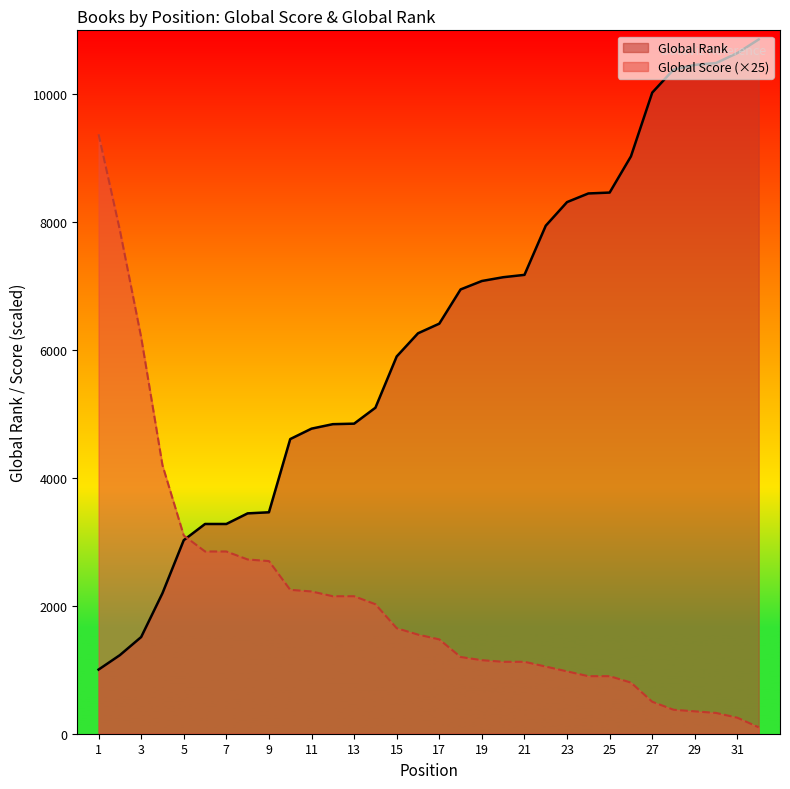

Reading left to right, list all the values displayed in this chart.

Global Score: 9375	7875	6200	4200	3100	2850	2850	2725	2700	2250	2225	2150	2150	2025	1650	1550	1475	1200	1150	1125	1125	1050	975	900	900	800	500	375	350	325	250	100
Global Rank: 1003	1229	1512	2197	3027	3280	3280	3446	3463	4608	4771	4841	4849	5098	5900	6262	6413	6948	7080	7139	7176	7945	8314	8449	8463	9029	10026	10386	10460	10489	10645	10858